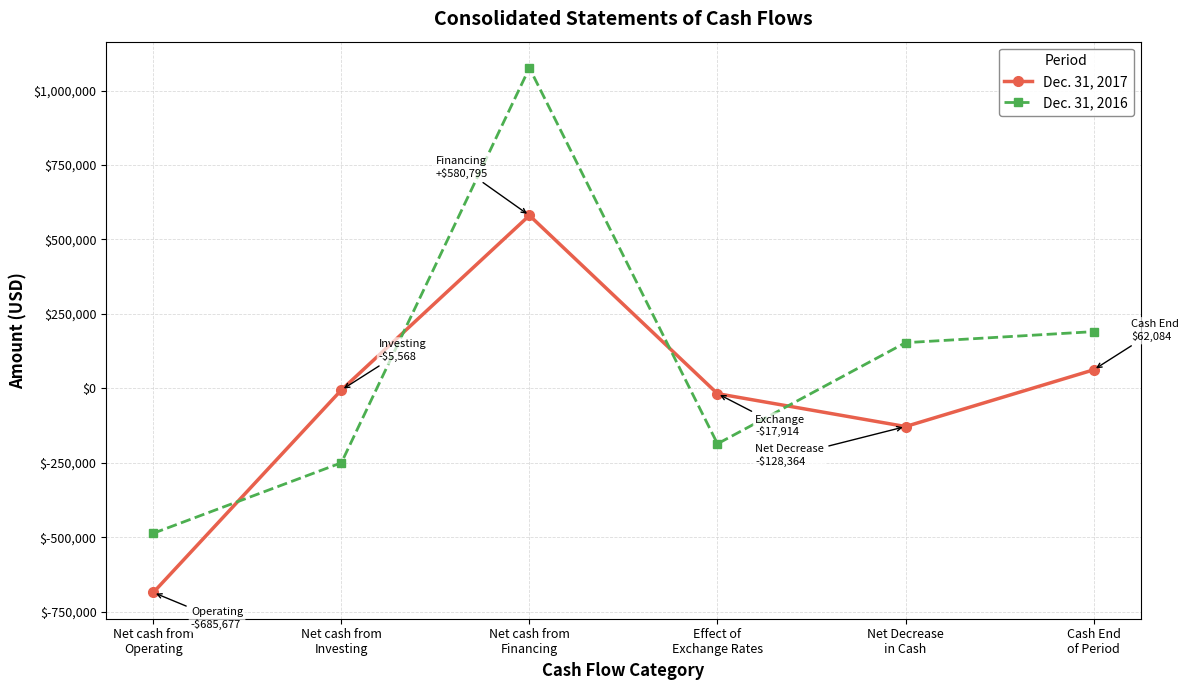

What position from the left is Net cash from
Operating?

1